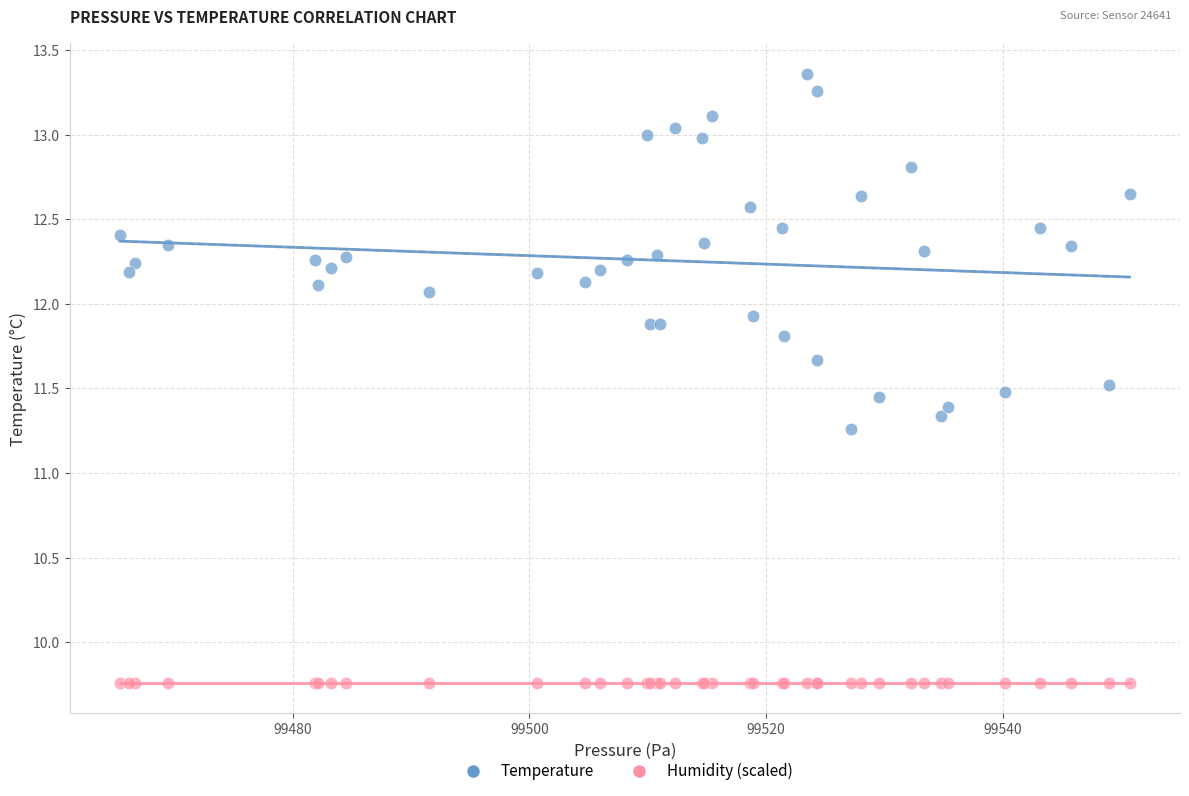

What are all the series names shown in the legend?

Temperature, Humidity (scaled)